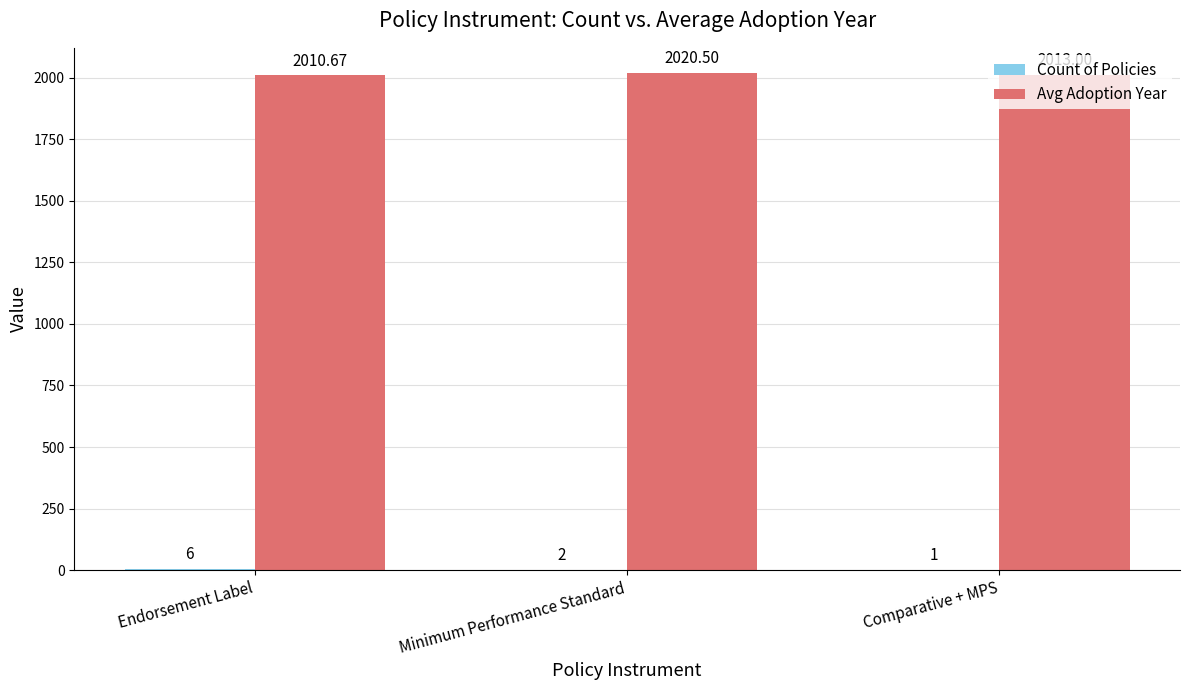

At which category is the sum across all series the highest?

Minimum Performance Standard